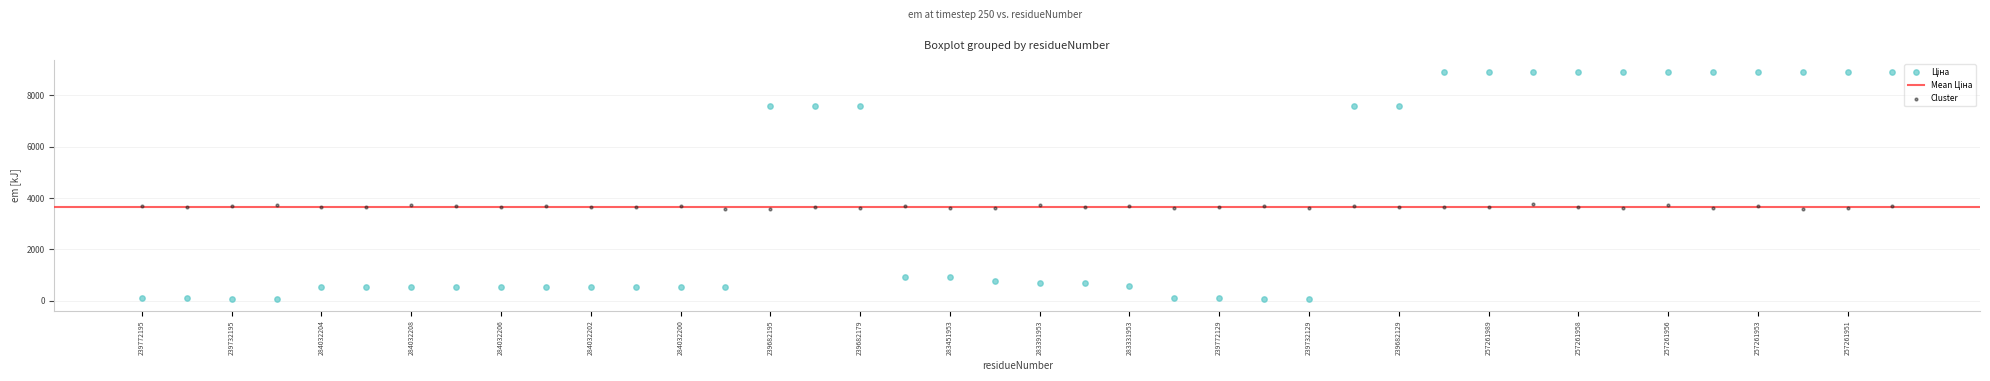

Count the number of points in this scatter plot.

80